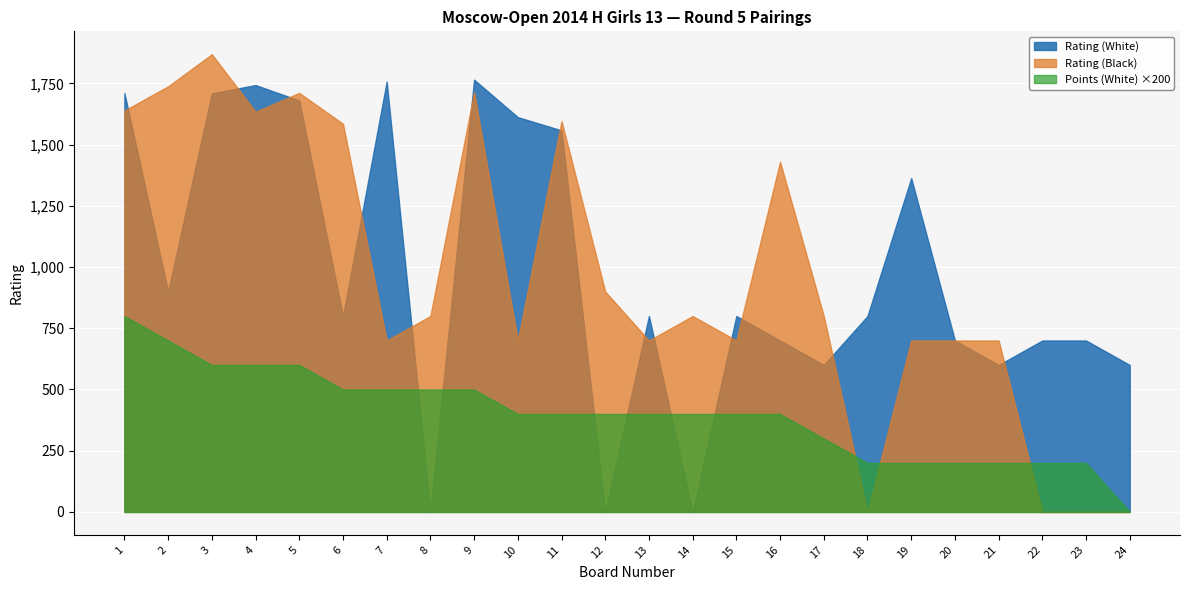

Rank the series at 10 from highest to lowest value.

Rating (White), Rating (Black), Points (White) ×200